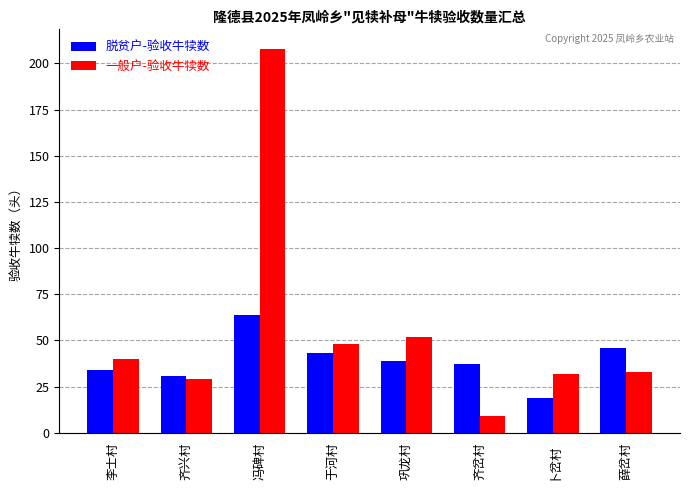

What is the difference between the second highest and minimum values in the 脱贫户-验收牛犊数 series?

27